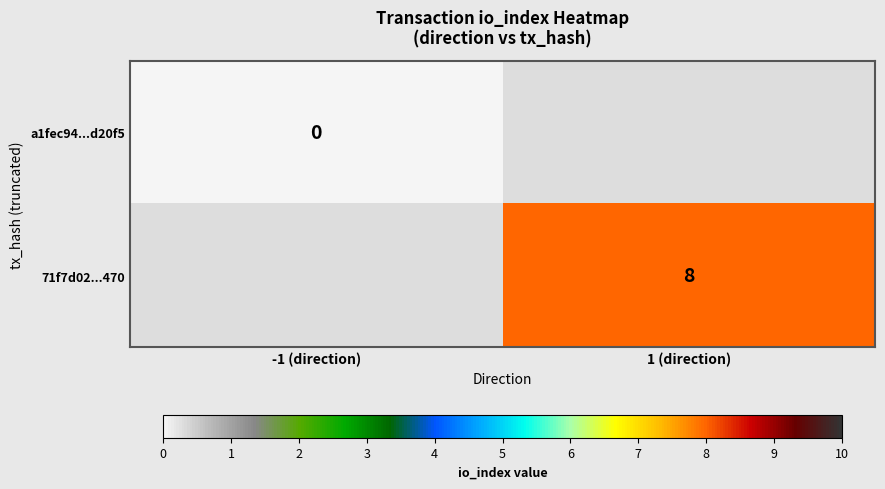

Is the value of a1fec94...d20f5 at -1 (direction) greater than the value of 71f7d02...470 at -1 (direction)?

No